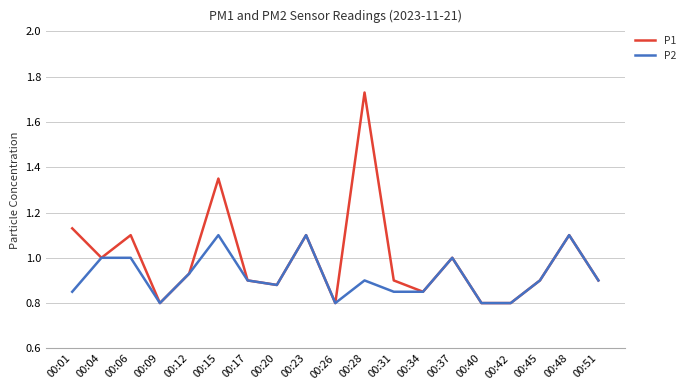

The P2 series shows 0.9 at 00:51. True or false?

True